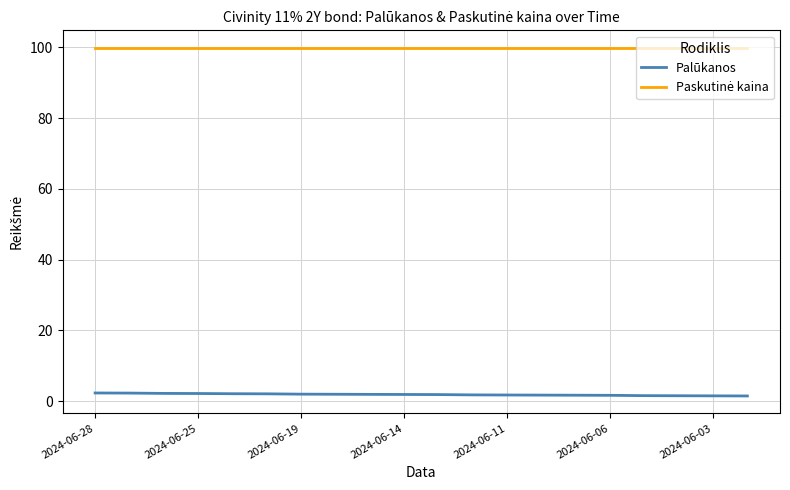

What is the greatest value displayed?

99.9